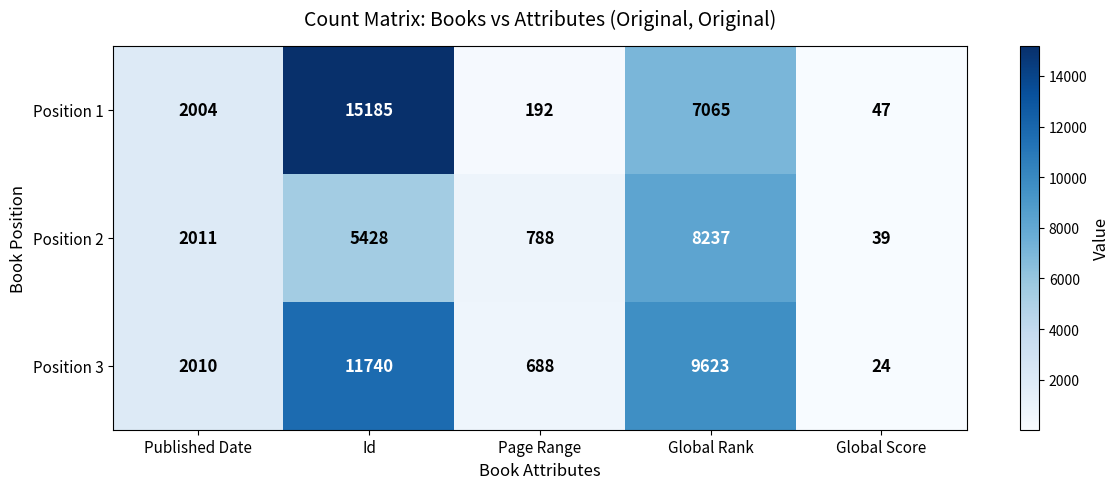

Reading left to right, what are all the values shown in this chart?

Position 1: Published Date=2004	Id=15185	Page Range=192	Global Rank=7065	Global Score=47
Position 2: Published Date=2011	Id=5428	Page Range=788	Global Rank=8237	Global Score=39
Position 3: Published Date=2010	Id=11740	Page Range=688	Global Rank=9623	Global Score=24